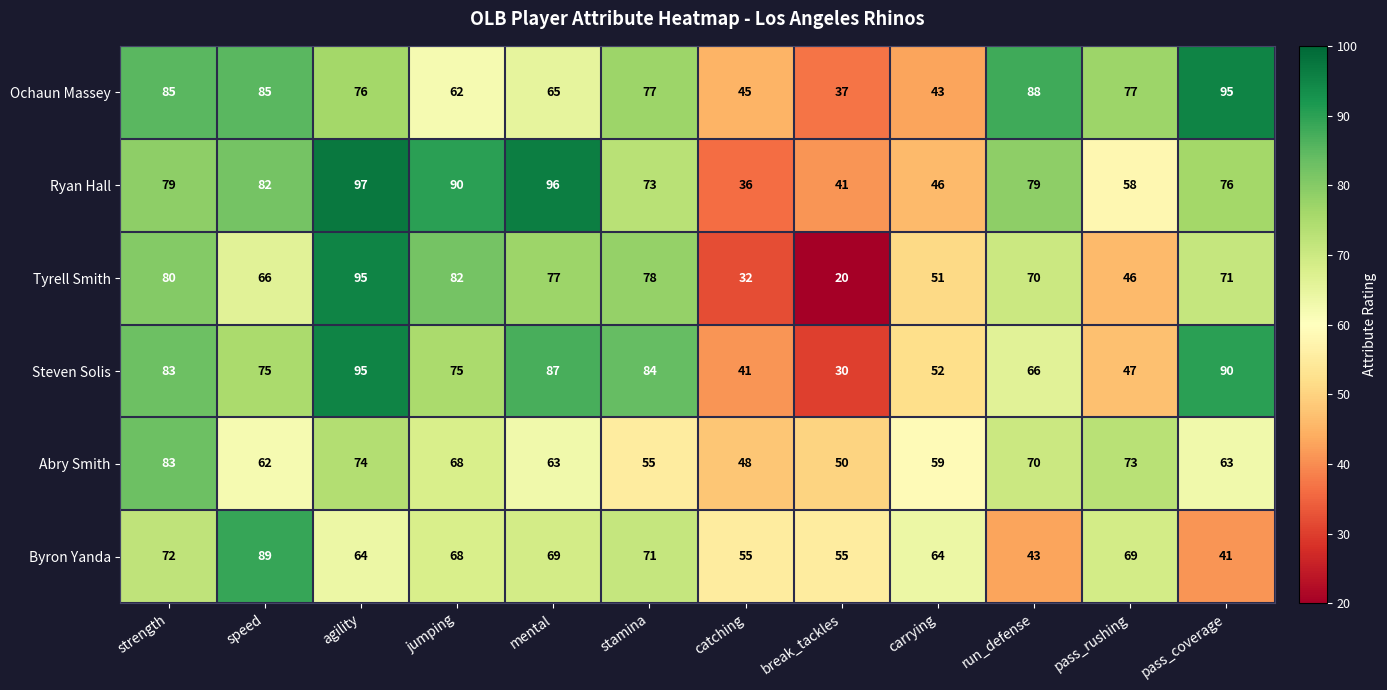

How many data points does each series have?

12